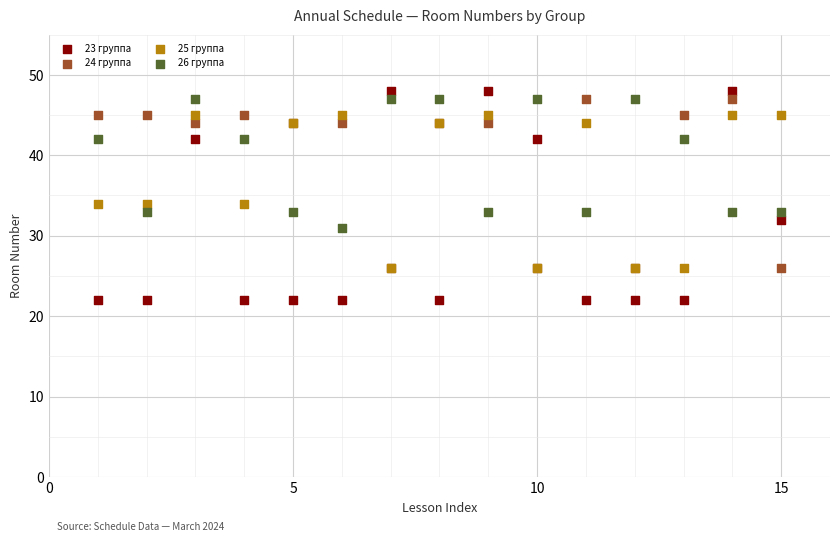

Which series has the largest Y range (max minus min)?

23 группа